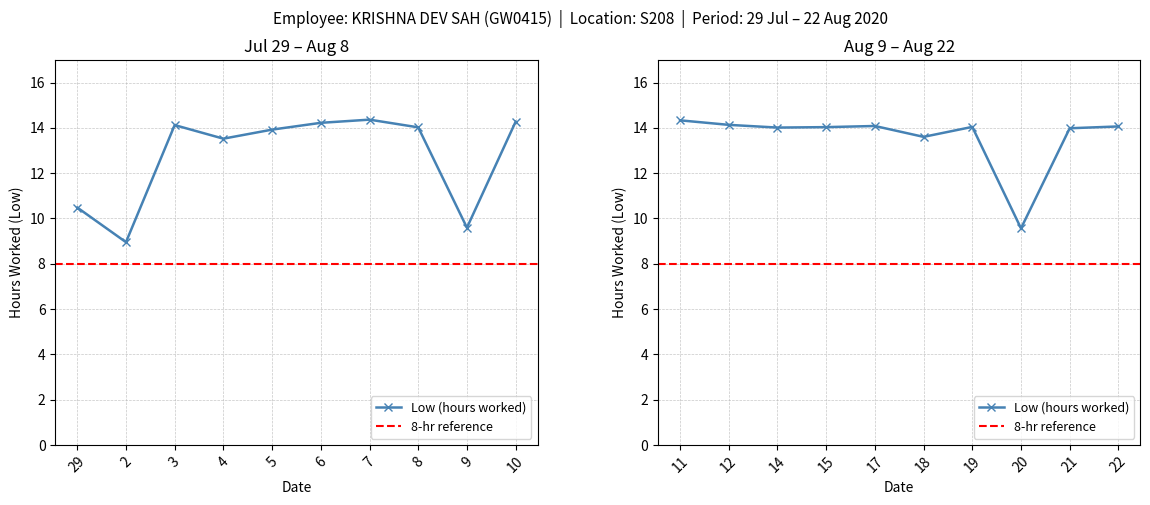

What is the sum of the values at 6 and 19?

28.3